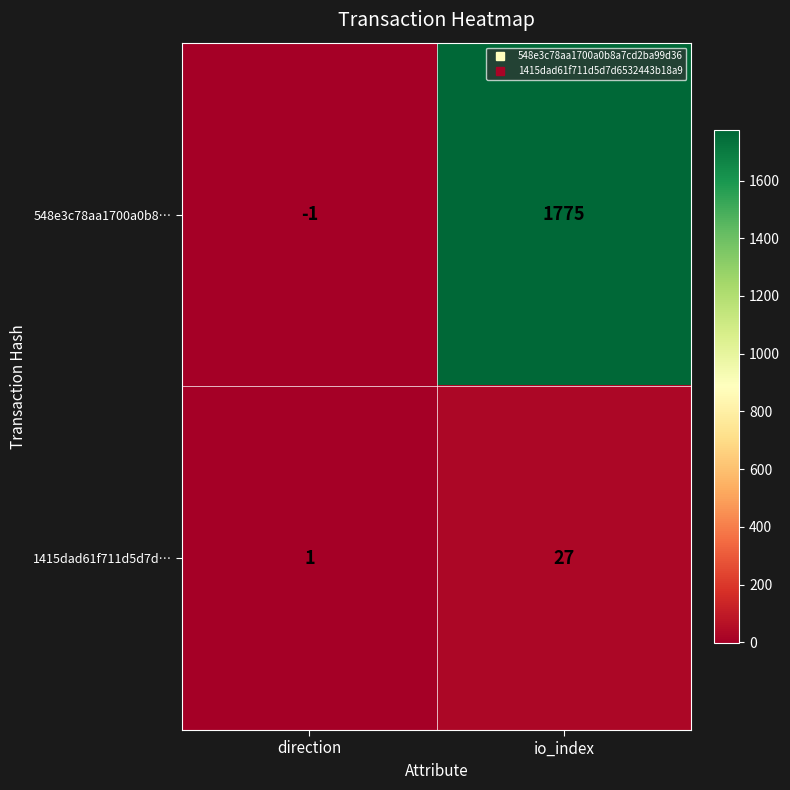

Where is 1415dad61f711d5d7d… nearest to the value 14?

direction